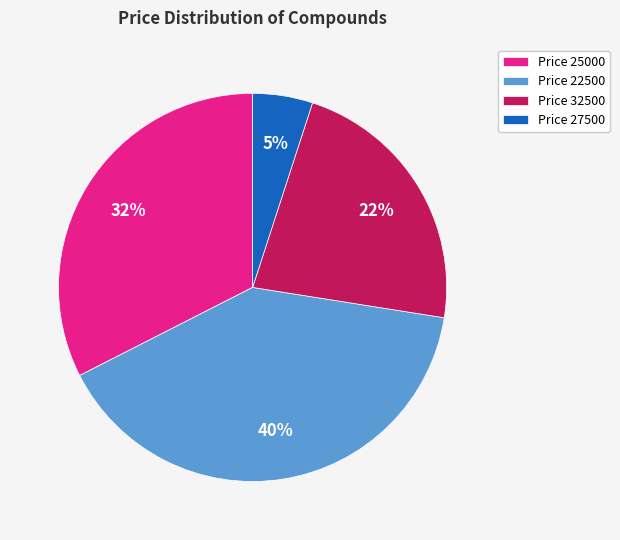

Do Price 25000 and Price 27500 together represent more than half of the pie?

No